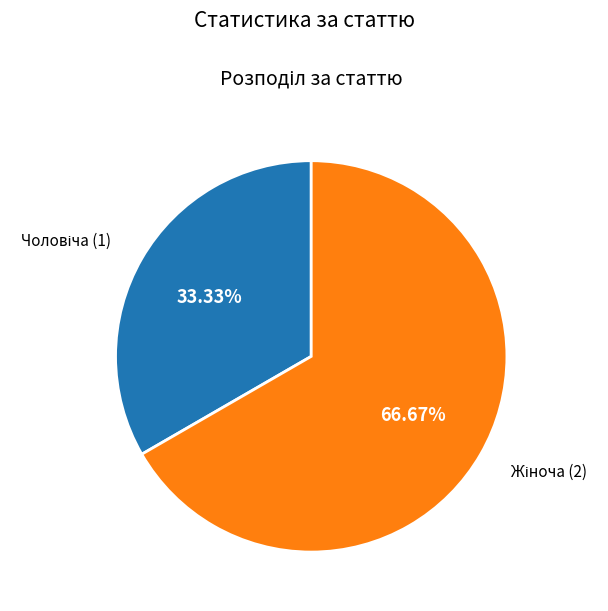

Is there any slice that represents more than half of the pie?

Yes